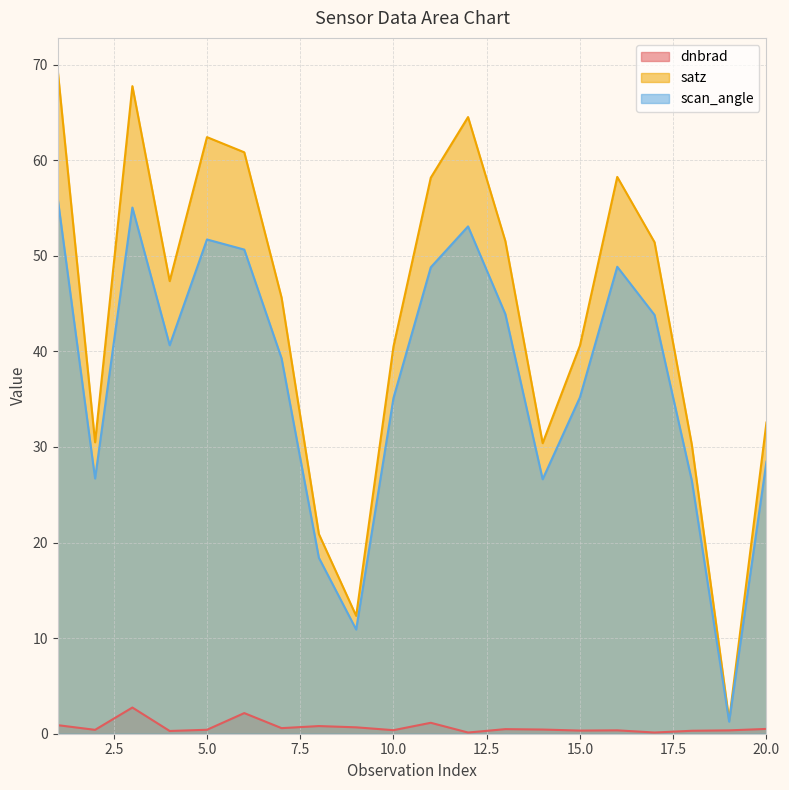

How many categories are shown in the chart?

20